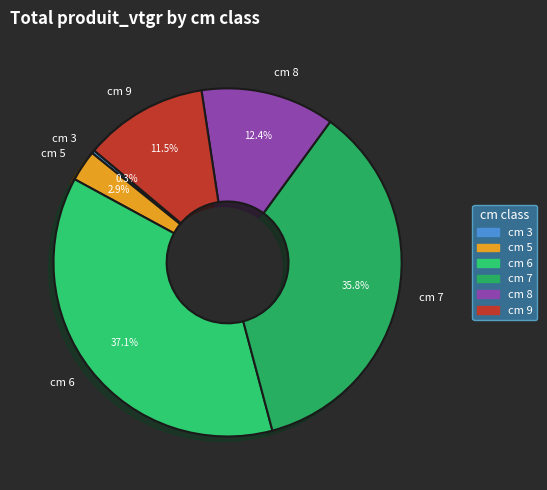

Count the number of slices in the pie.

6